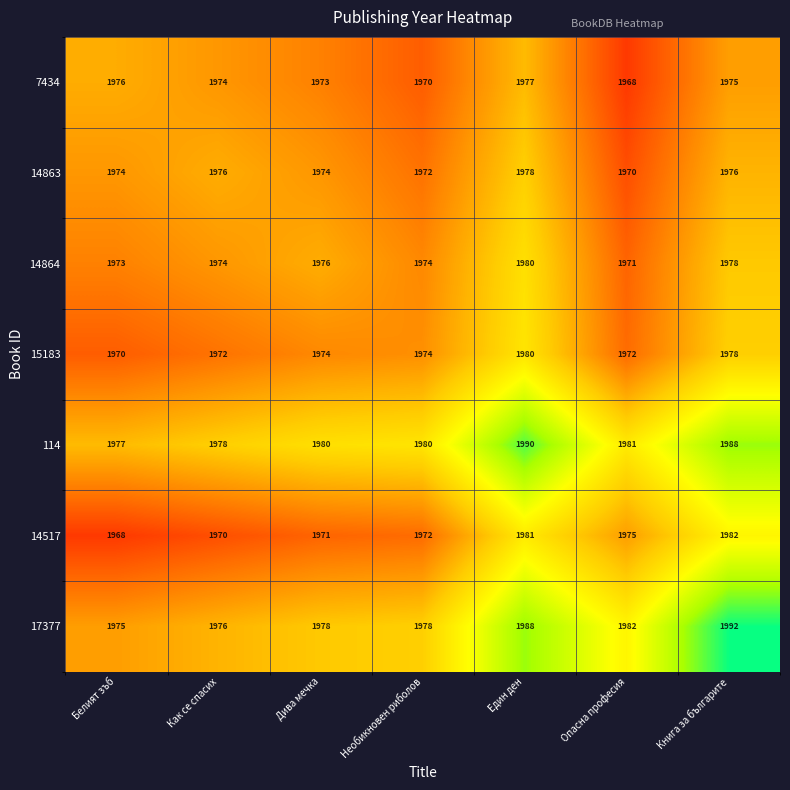

What is the difference between the highest and lowest values at Как се спасих?

8